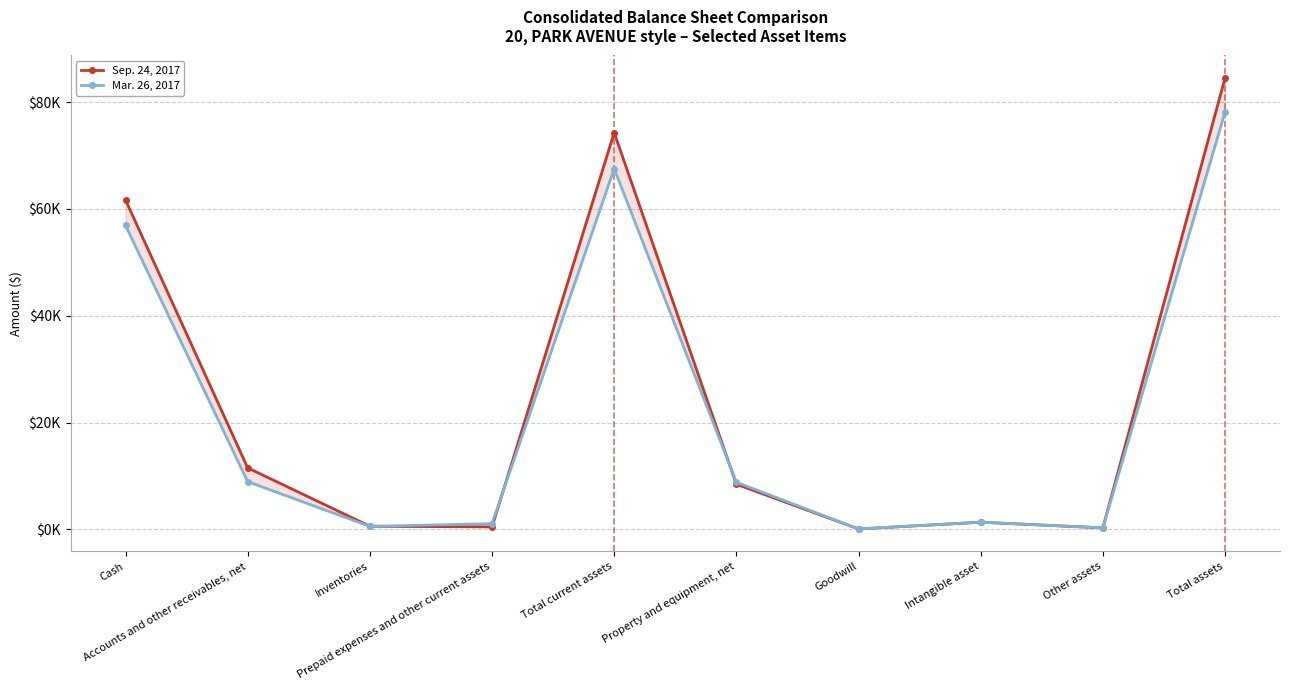

At which category does Sep. 24, 2017 reach its first local peak?

Total current assets